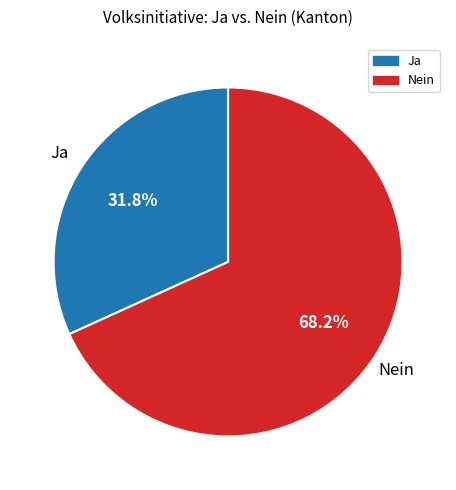

What portion of the pie excludes Nein?

31.8%